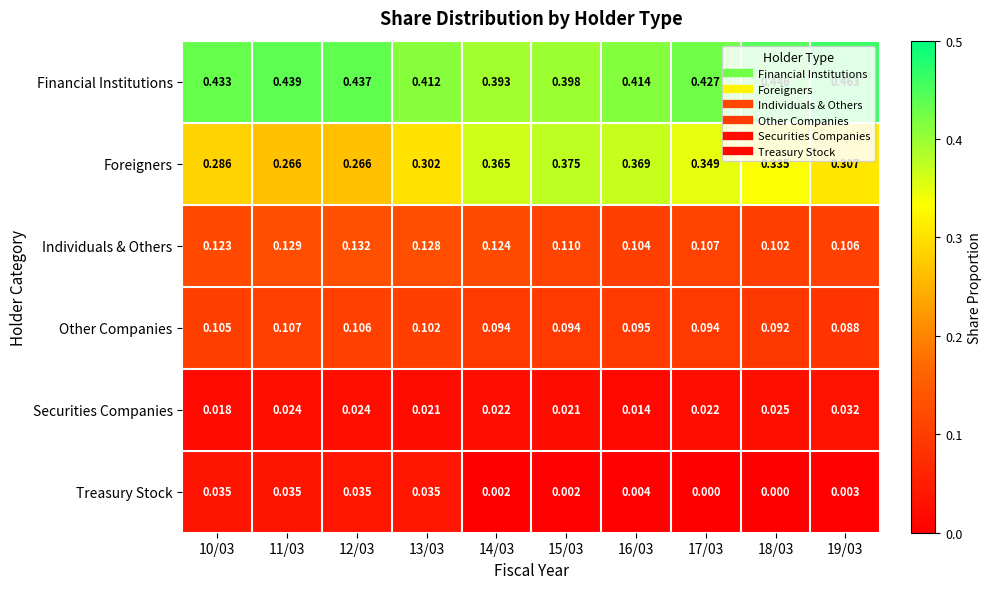

Between 12/03 and 13/03, which series saw the biggest shift?

Foreigners